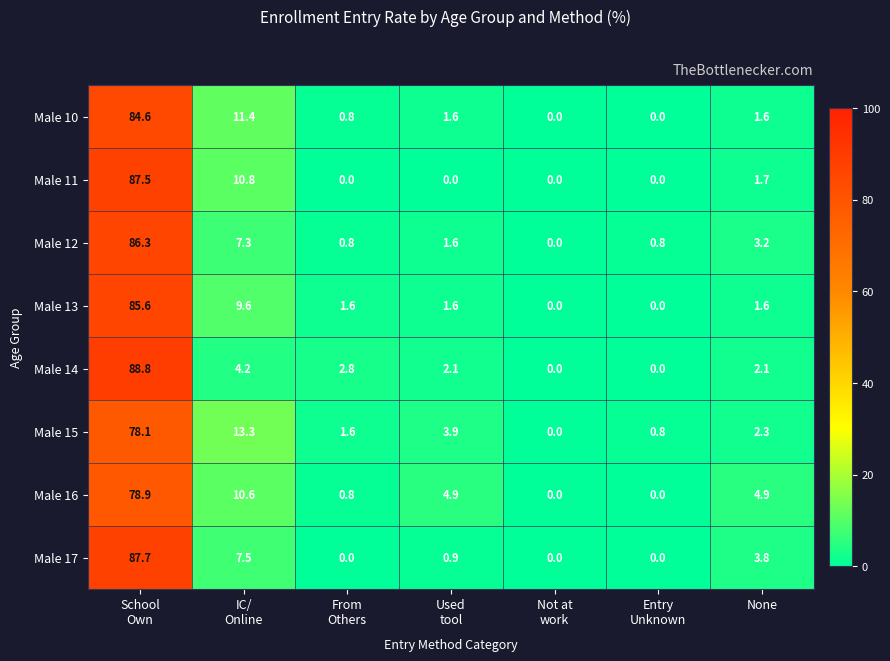

Which series changed the most between From
Others and Used
tool?

Male 16